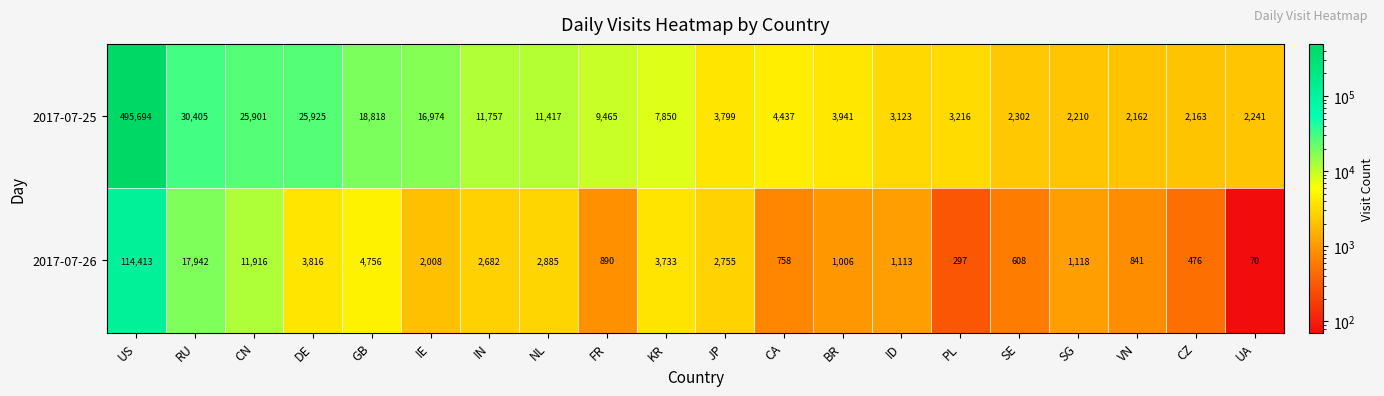

At which label does 2017-07-26 reach its peak?

US